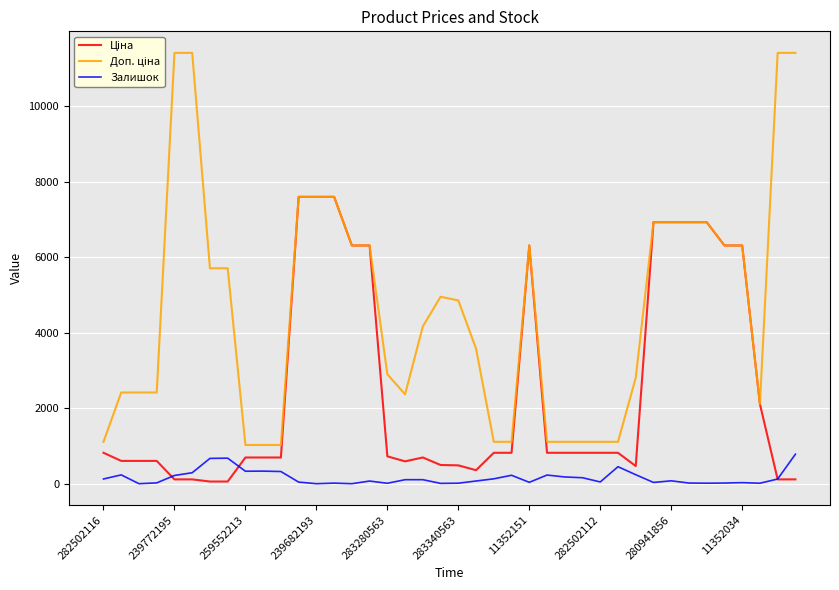

What is the greatest value displayed?

11410.0